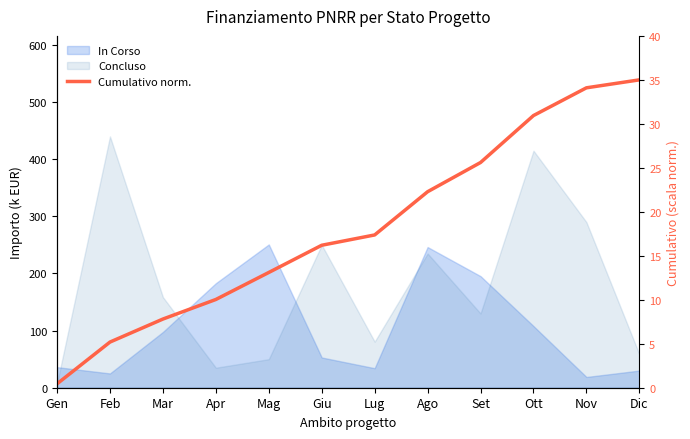

What is the value of the 6th point from the left?

16.2